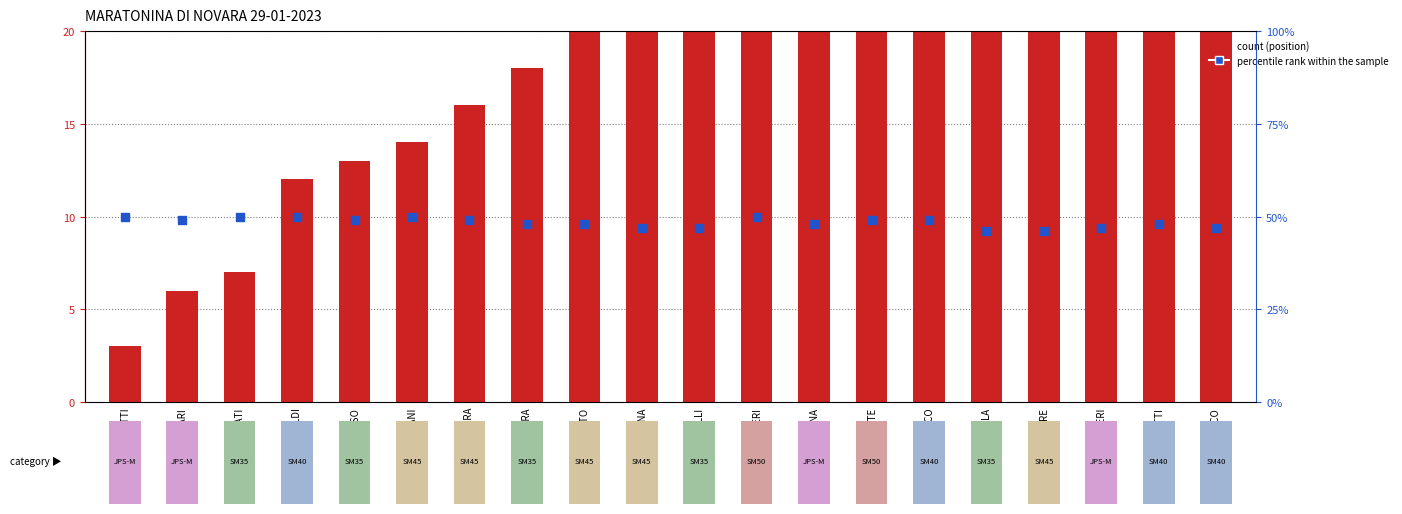

Which series reaches the minimum Y coordinate?

count (position)